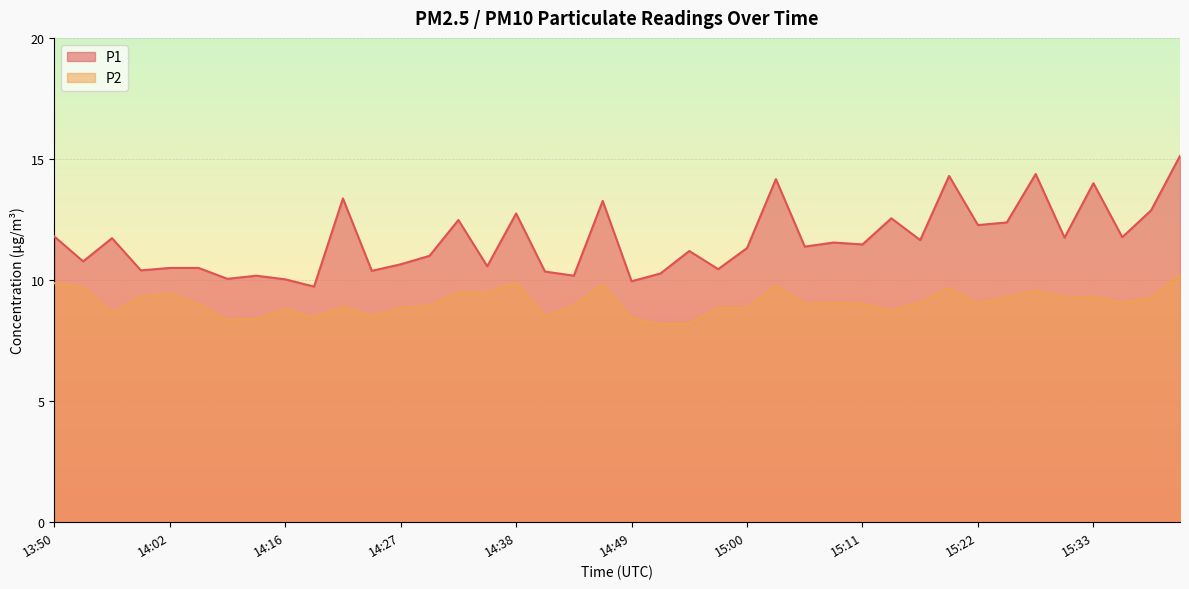

True or false: P1 has more than 0 points higher than both neighbors.

True